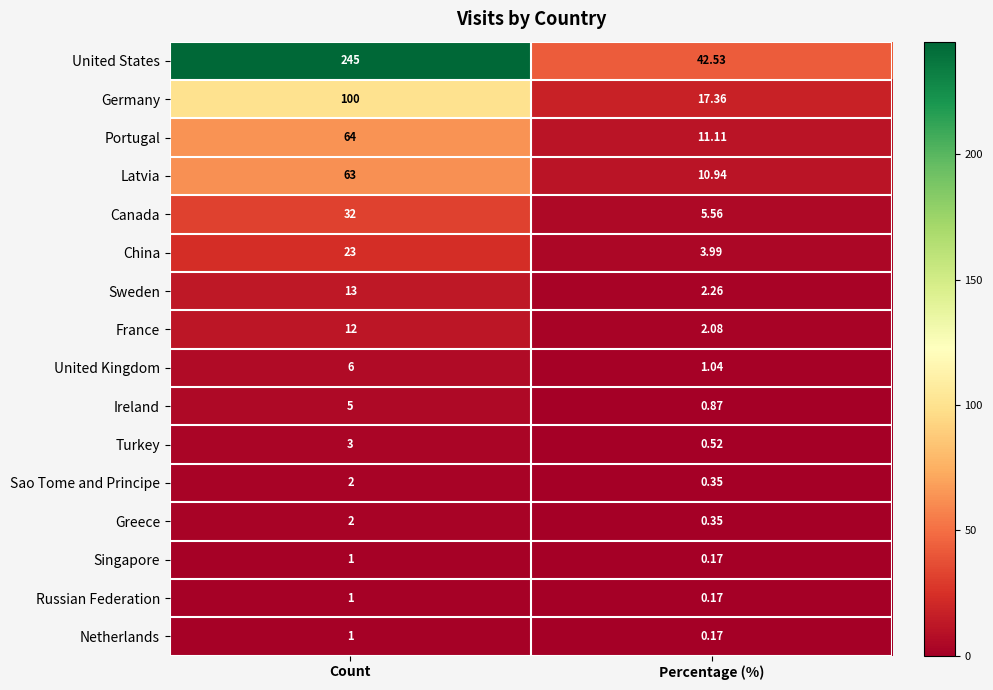

Rank the categories by Ireland value from lowest to highest.

Percentage (%), Count